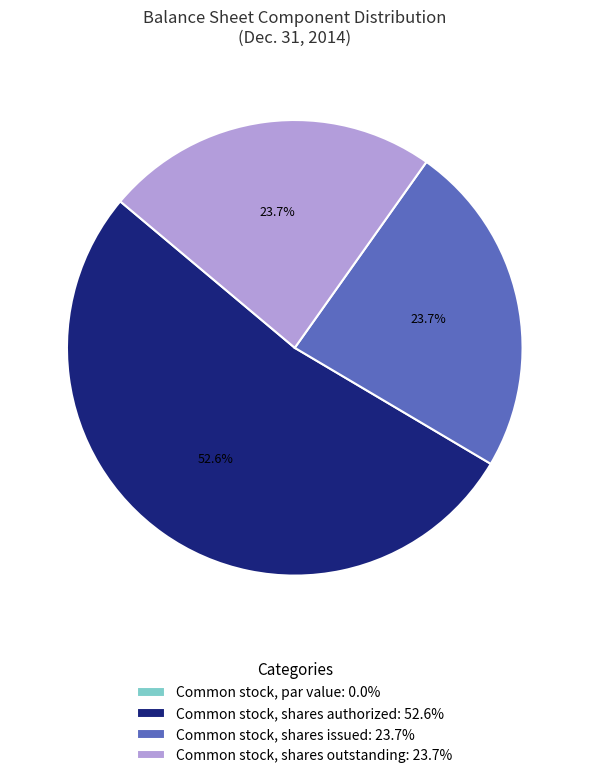

Approximately how many times larger is the value at Common stock, shares outstanding compared to Common stock, shares authorized?

0.5